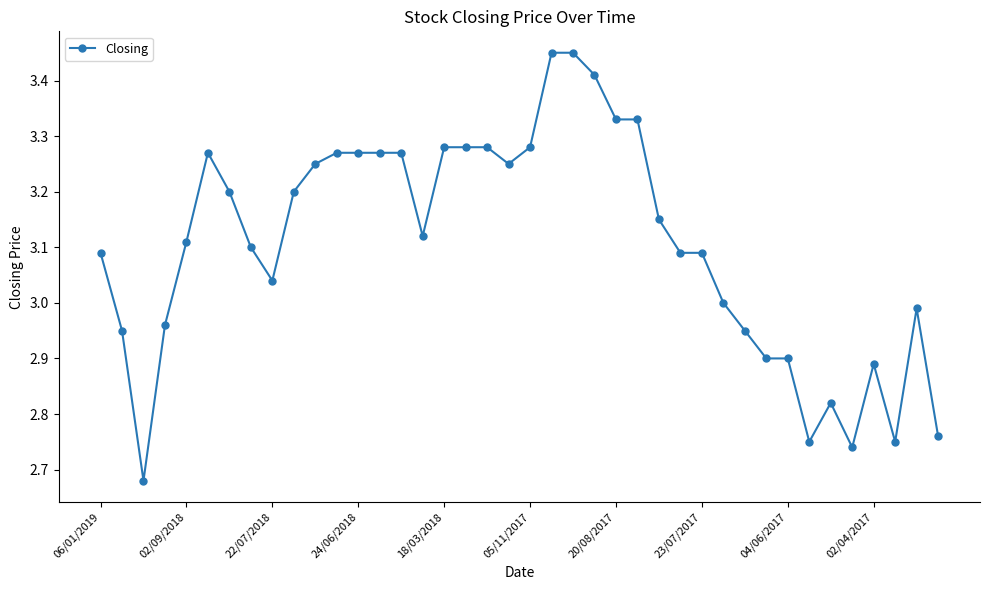

What is the difference between the maximum and minimum values?

0.8